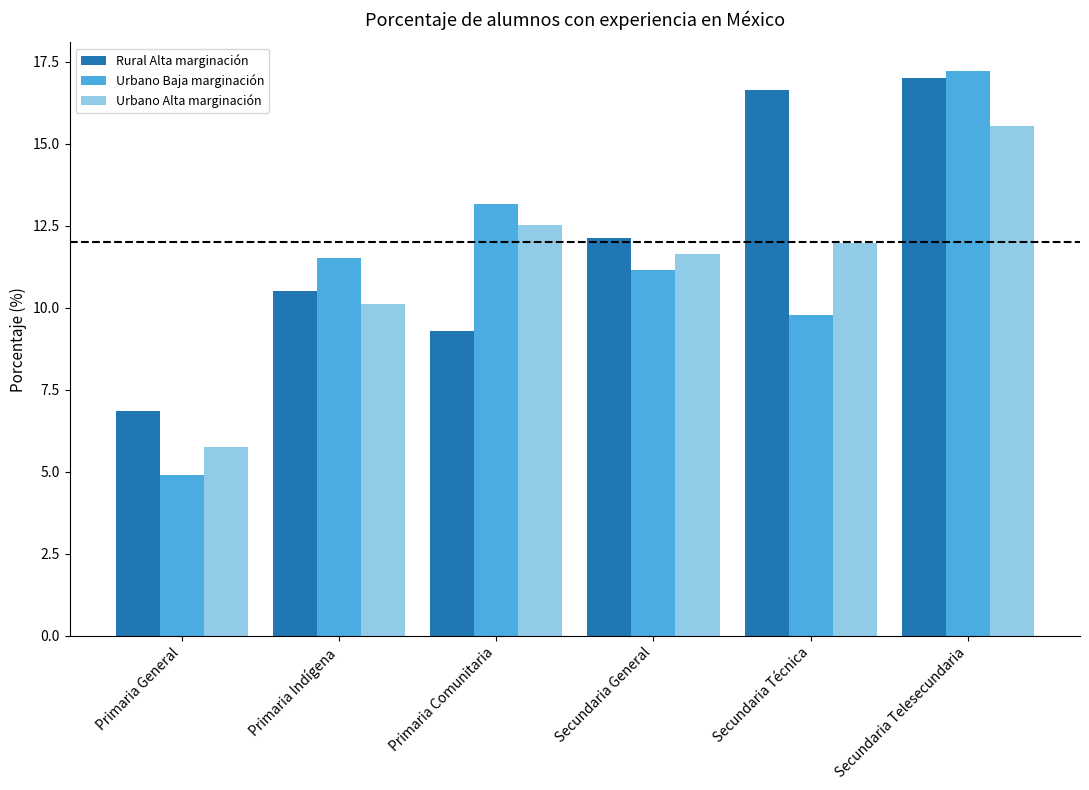

Which category has the highest value in the Urbano Alta marginación series?

Secundaria Telesecundaria